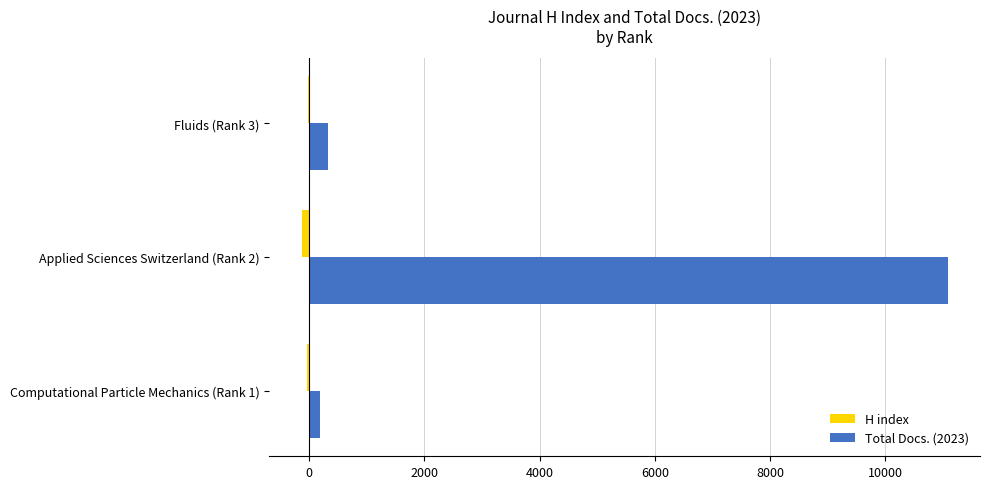

How many series are shown in this chart?

2